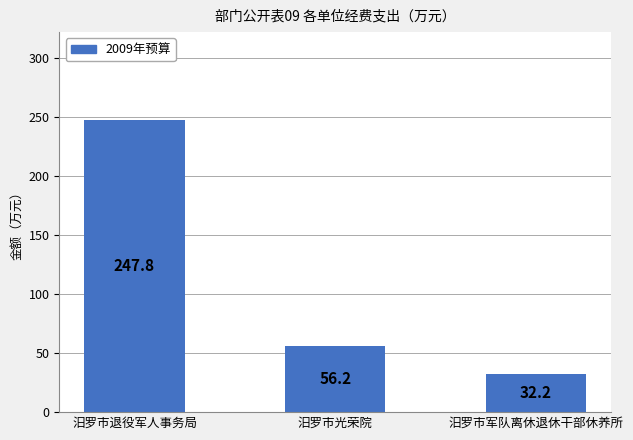

Which category has the highest value across all series?

汨罗市退役军人事务局